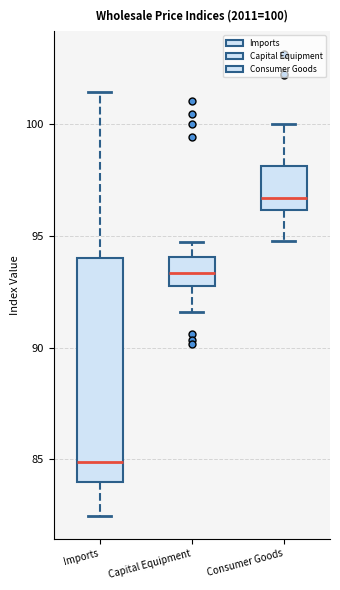

Which box's median line is the lowest?

Imports